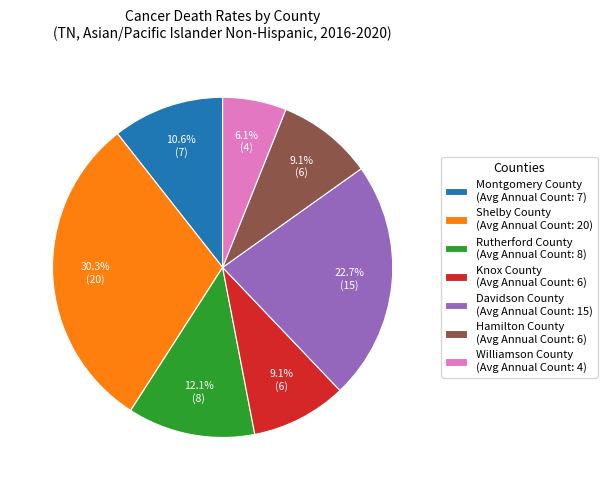

What is the ratio of the value at Davidson County (Avg Annual Count: 15) to the value at Hamilton County (Avg Annual Count: 6)?

2.5